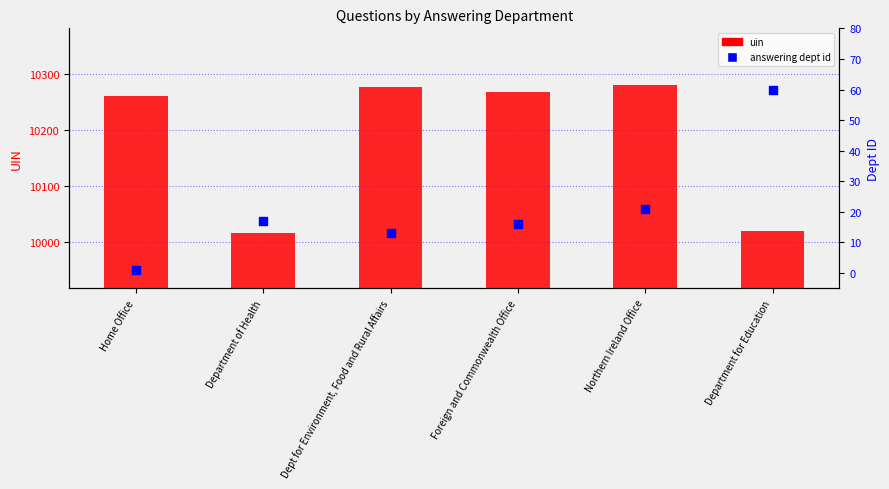

What is the total value across all series at Department of Health?

10034